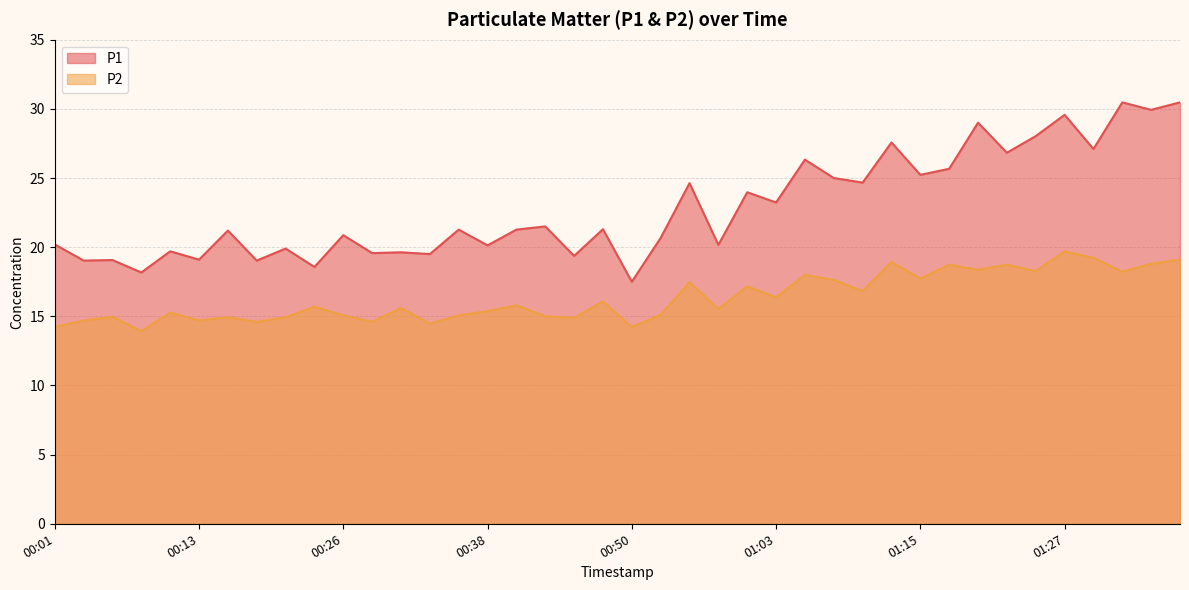

How many data points in P1 are less than 21?

18